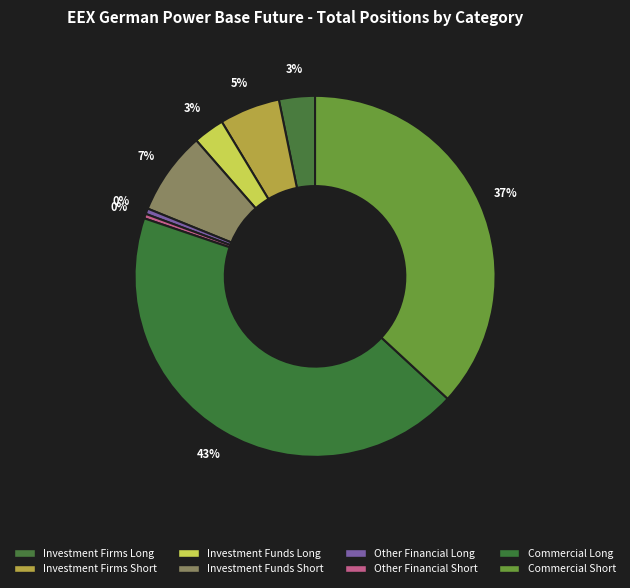

What portion of the pie excludes Commercial Short?

63.1%